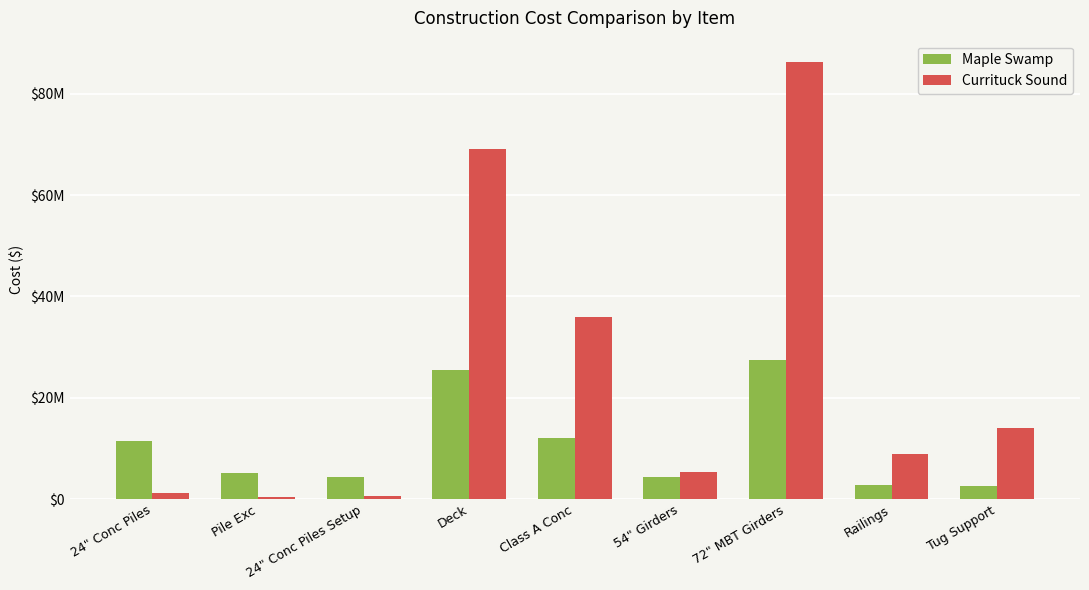

What are all the series names shown in the legend?

Maple Swamp, Currituck Sound